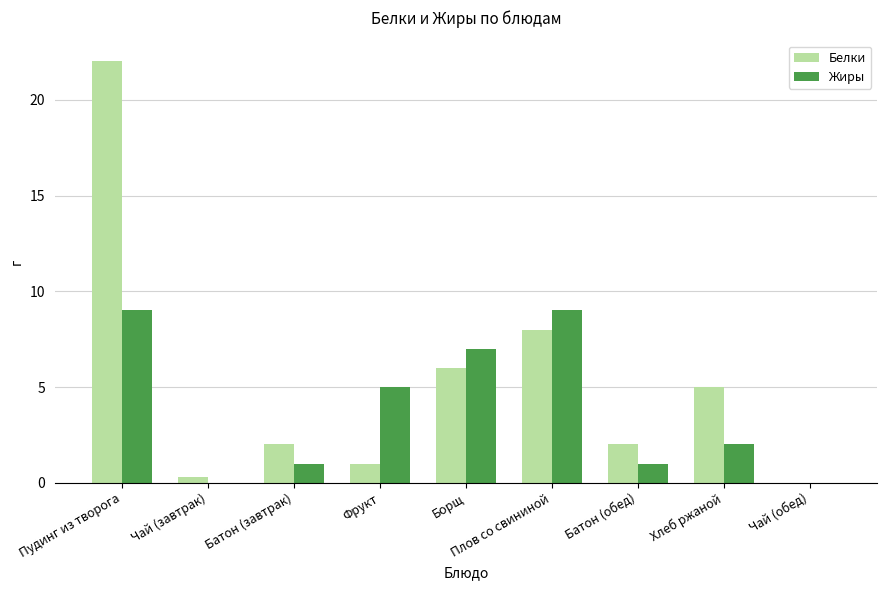

Which category has the highest value across all series?

Пудинг из творога